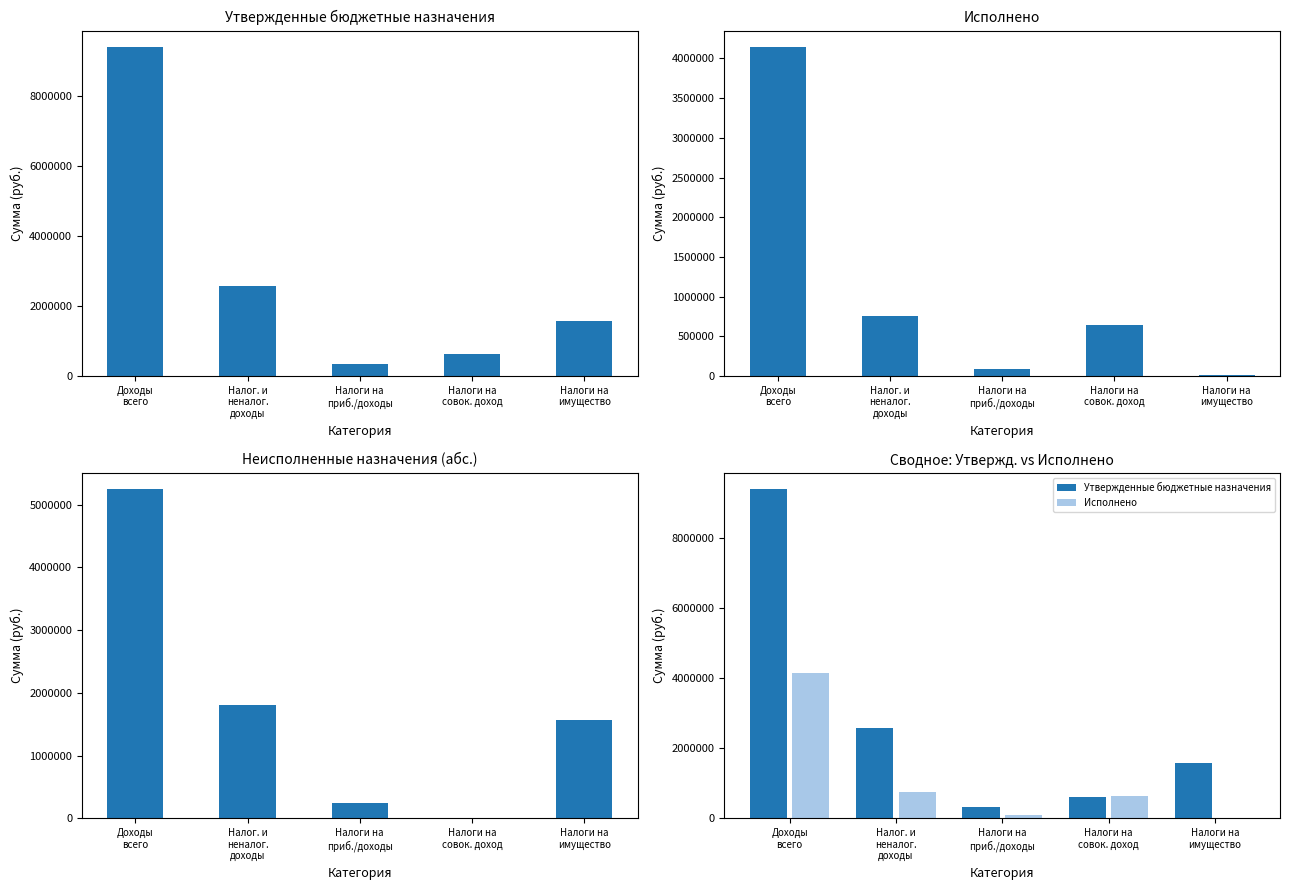

At which category is the sum across all series the highest?

Доходы
всего